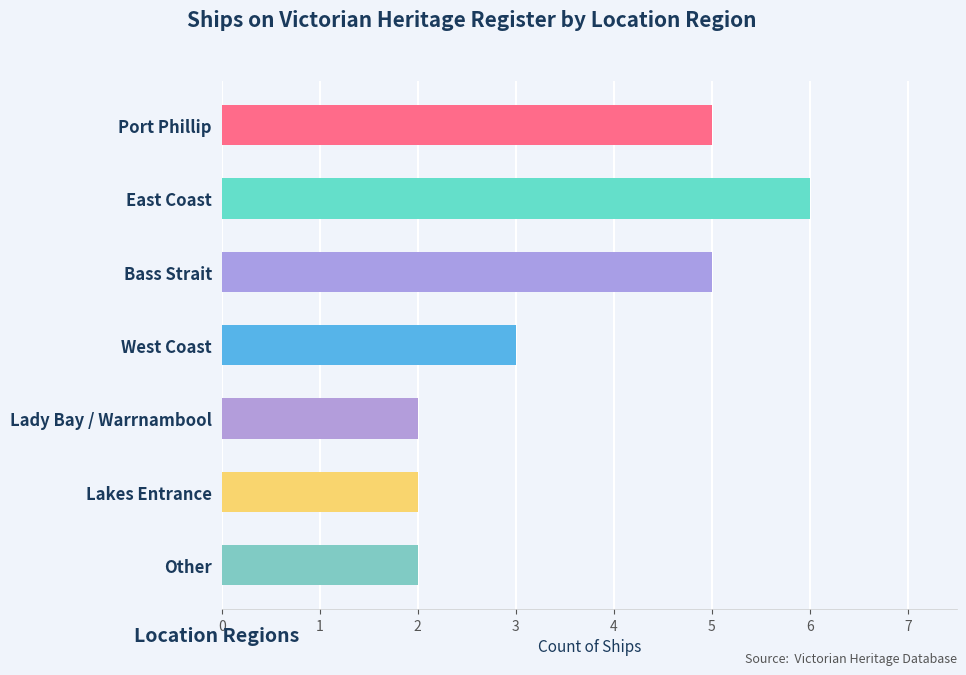

Reading bottom to top, extract all data points from this chart.

2	2	2	3	5	6	5